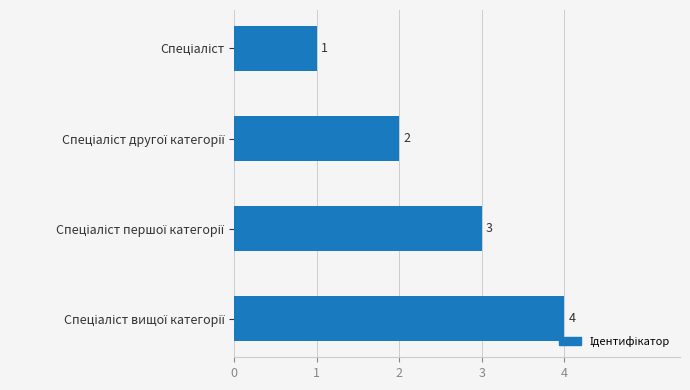

What is the difference between the maximum and minimum values?

3